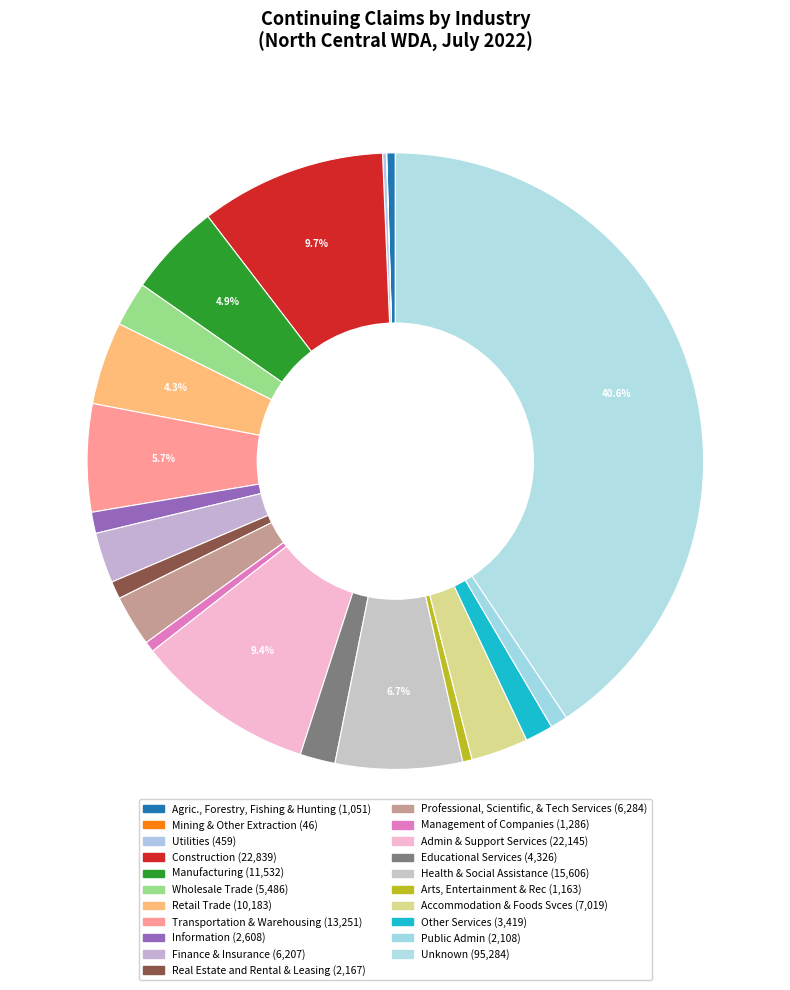

The Wholesale Trade slice represents 2% of the pie. True or false?

True